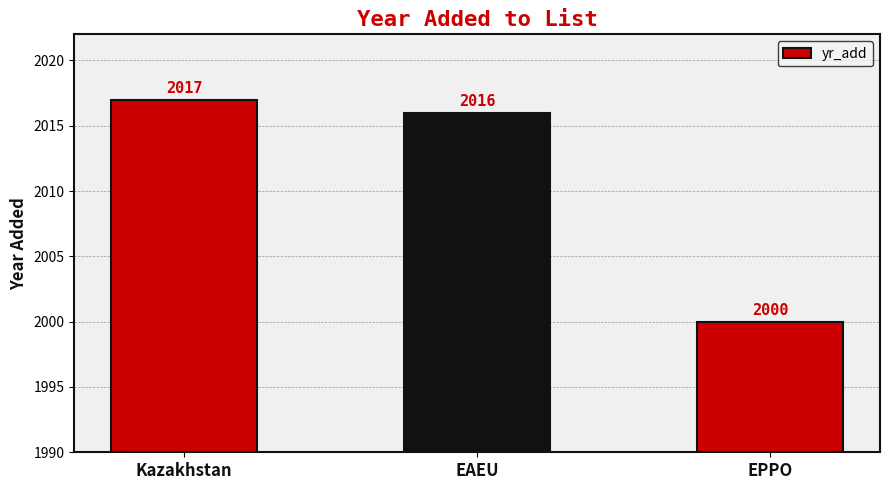

How many series are shown in this chart?

1